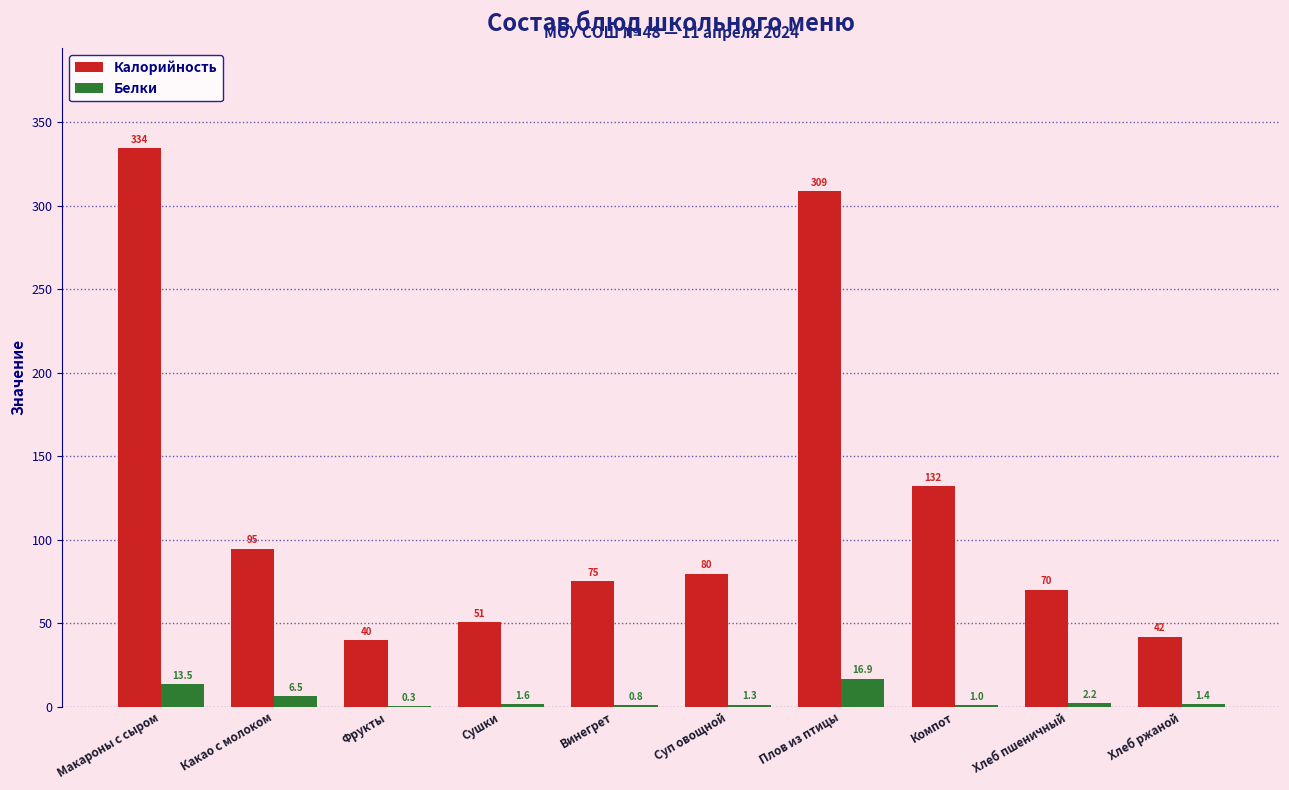

At which label is Калорийность closest to 187?

Компот